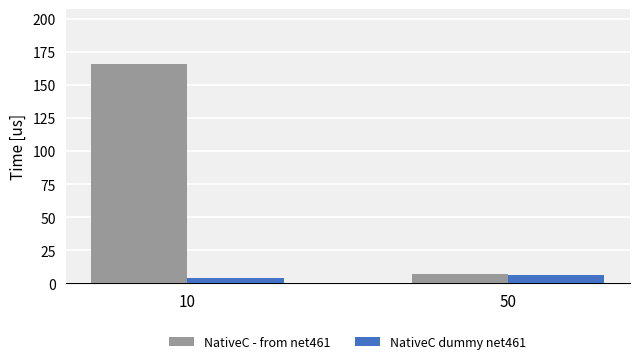

Rank the series by their average value, from highest to lowest.

NativeC - from net461, NativeC dummy net461